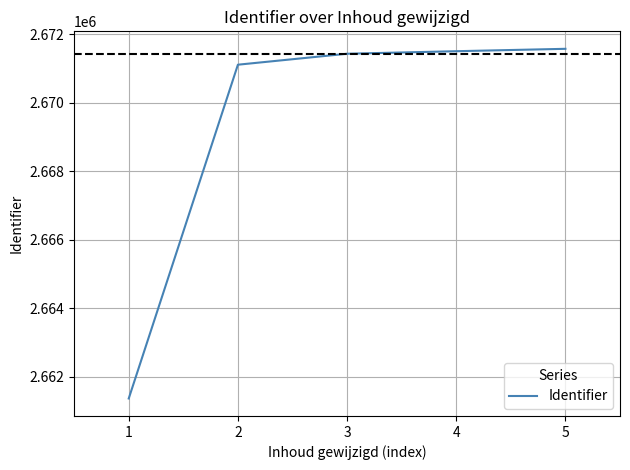

What value does the data have at 4?

2671504